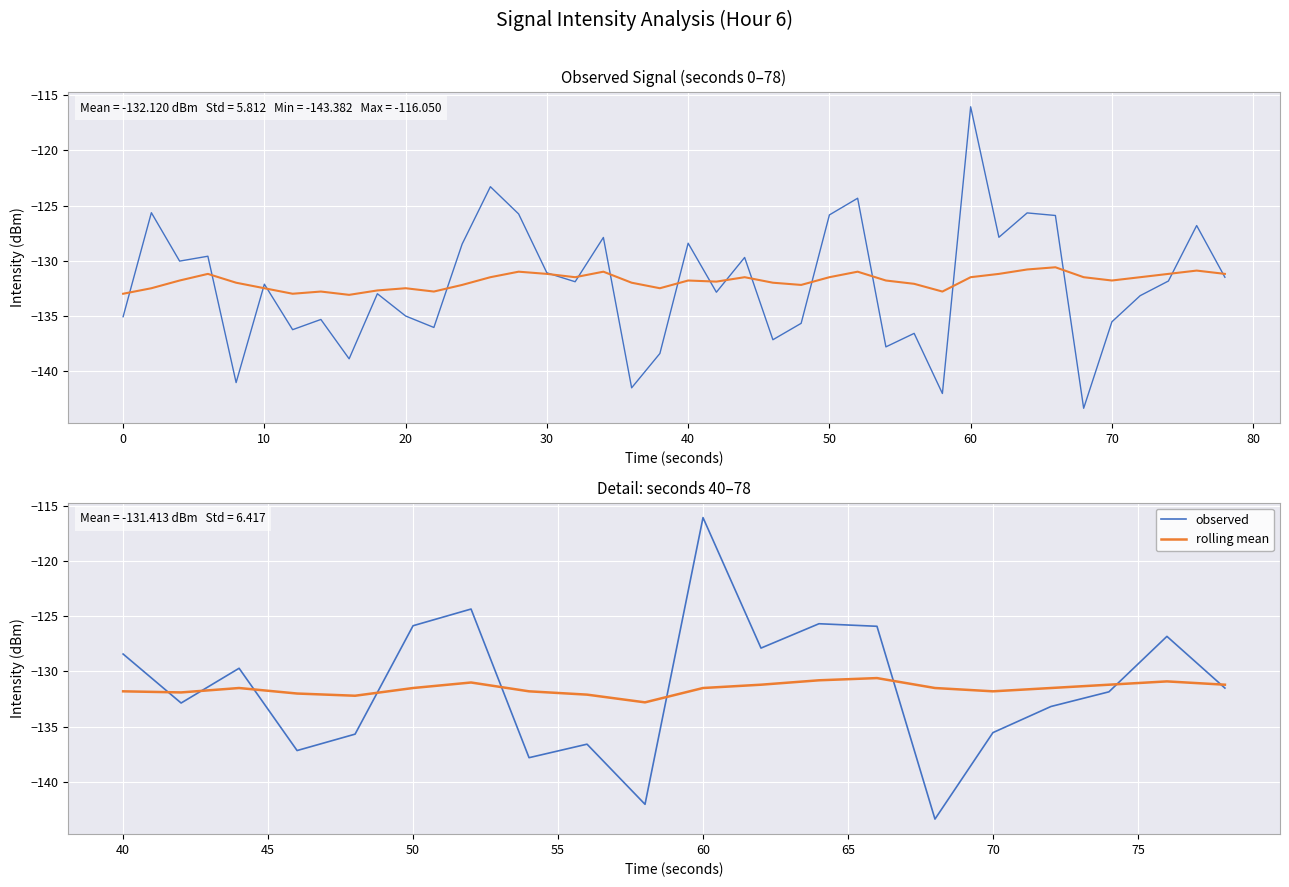

At how many categories does at least one series exceed -125?

2